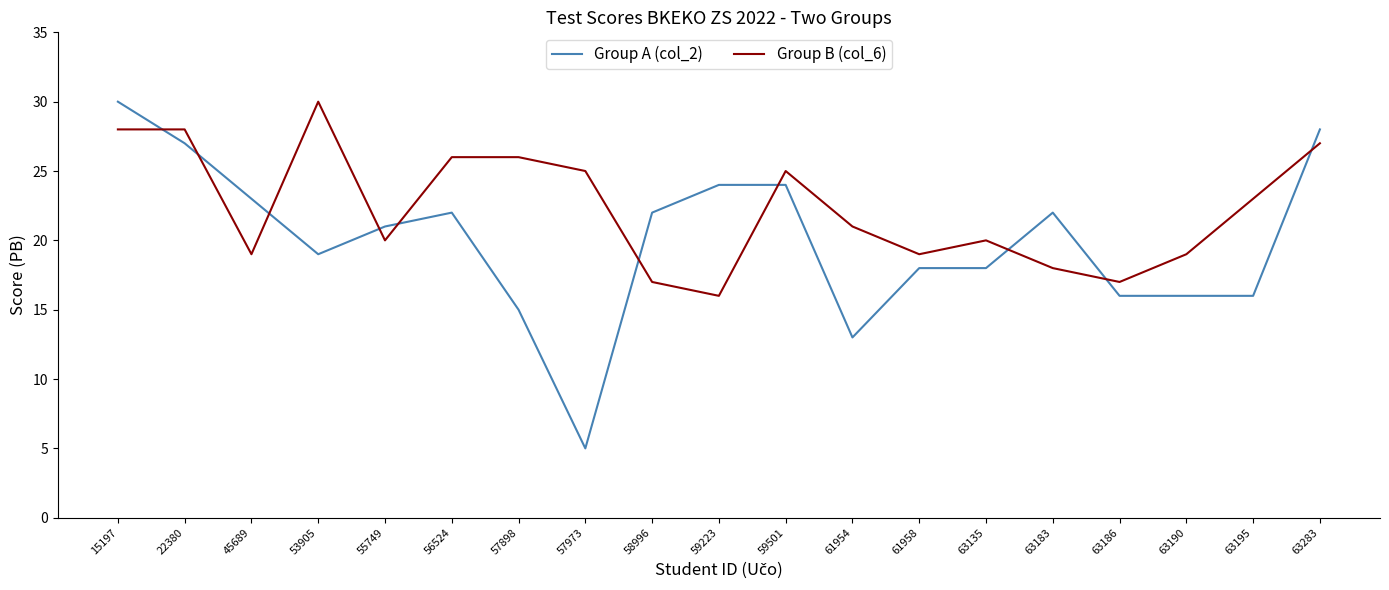

Which series ends up on top after the final intersection of Group A (col_2) and Group B (col_6)?

Group A (col_2)